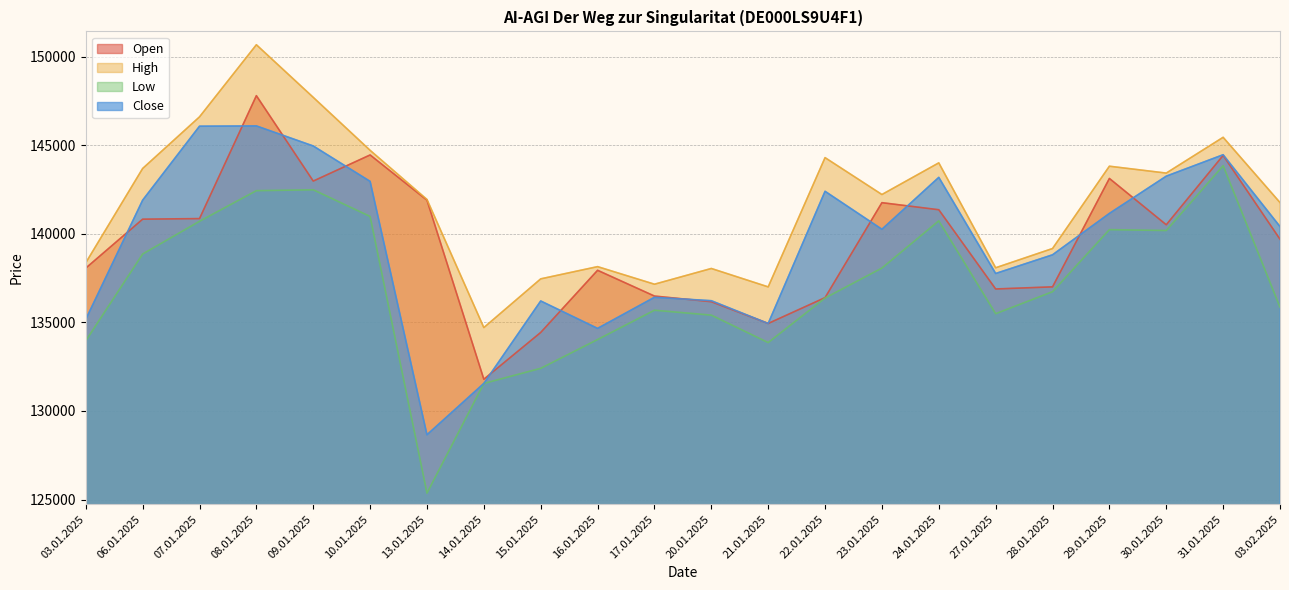

True or false: Open and High cross at least once.

False